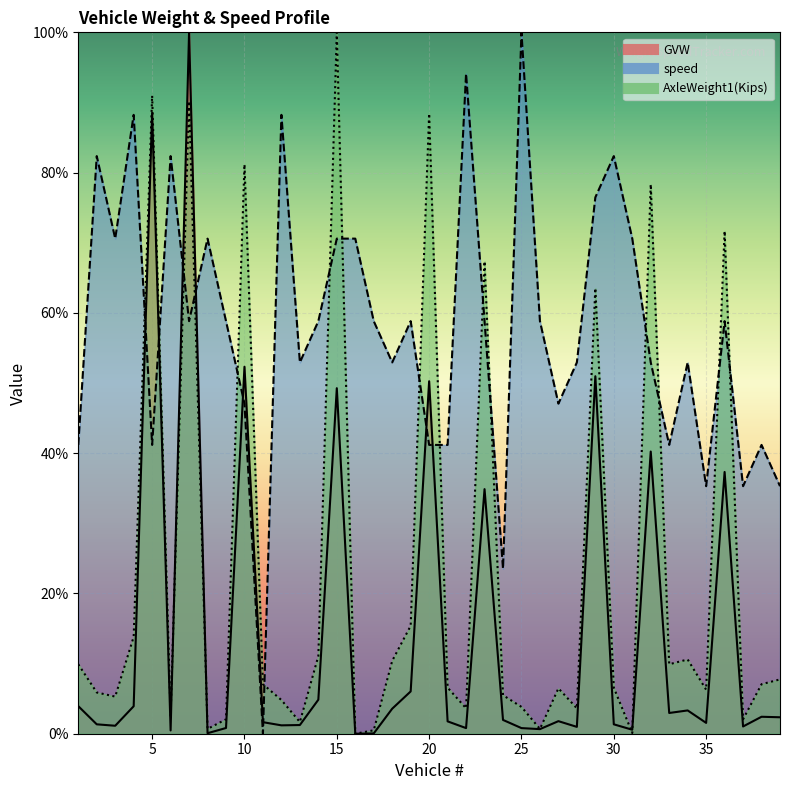

What is the sum of all GVW values?

558.3